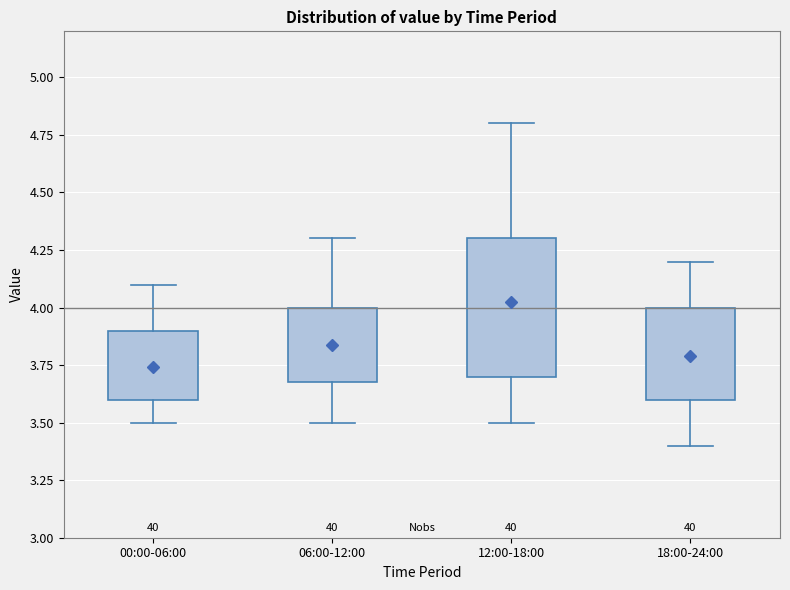

Which box's median line is the highest?

12:00-18:00